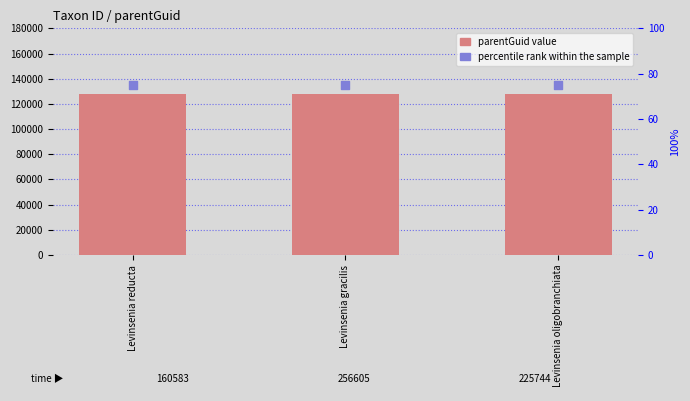

Which series has the largest total across all categories?

parentGuid